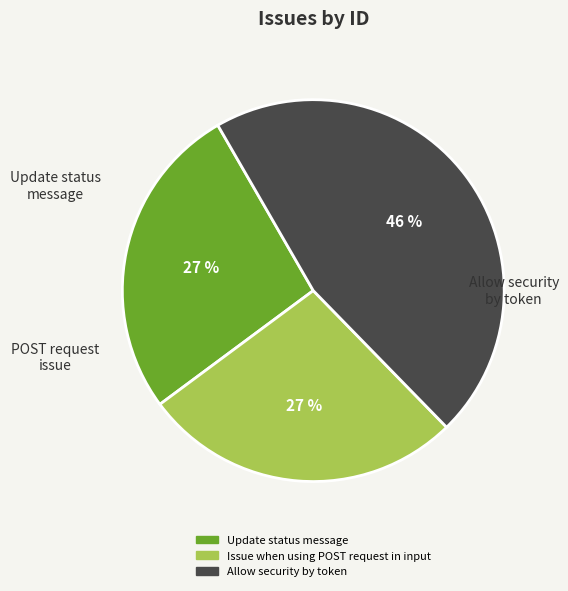

Is it true that Issue when using POST request in input is 34% of the pie?

False